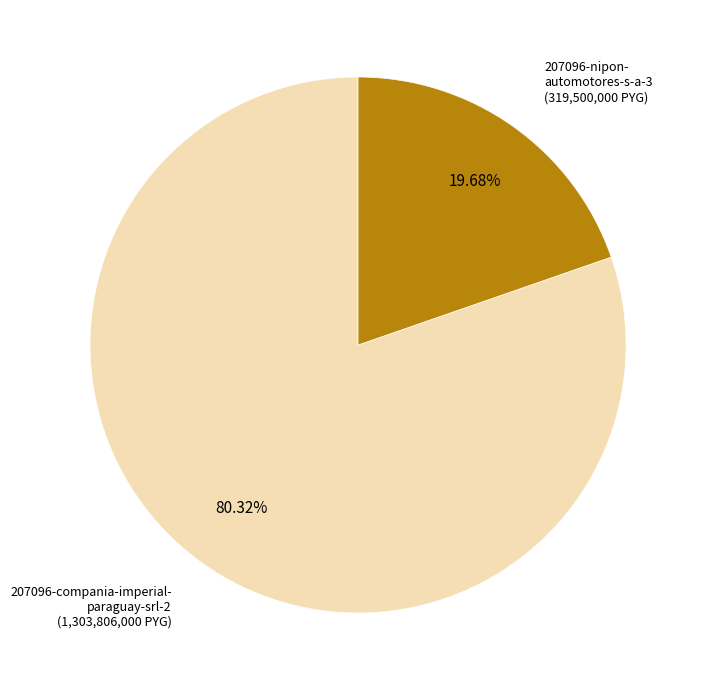

Is there a majority slice in this chart?

Yes